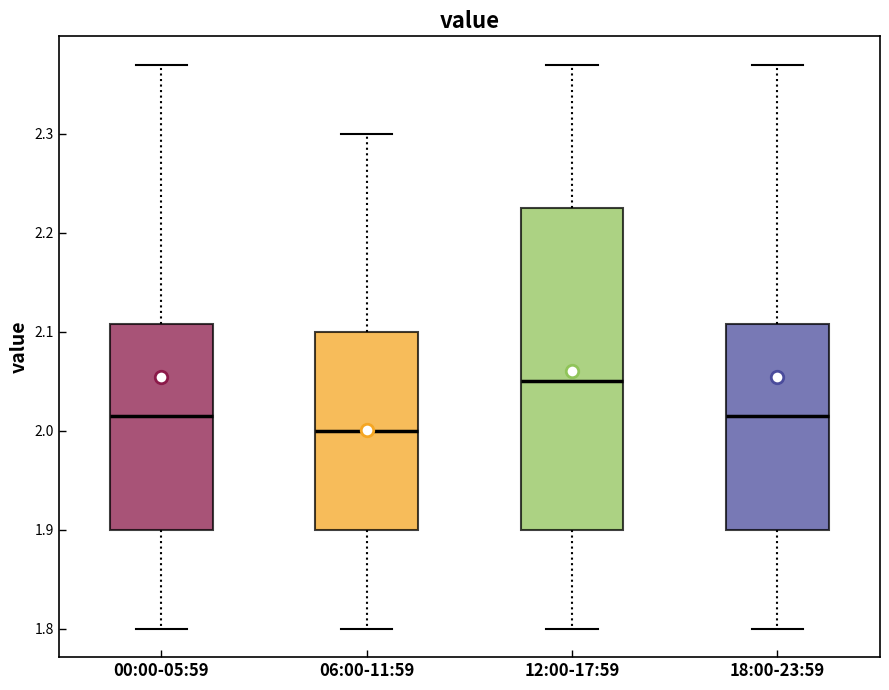

Comparing the boxes themselves (not the whiskers), which one is the tallest?

12:00-17:59